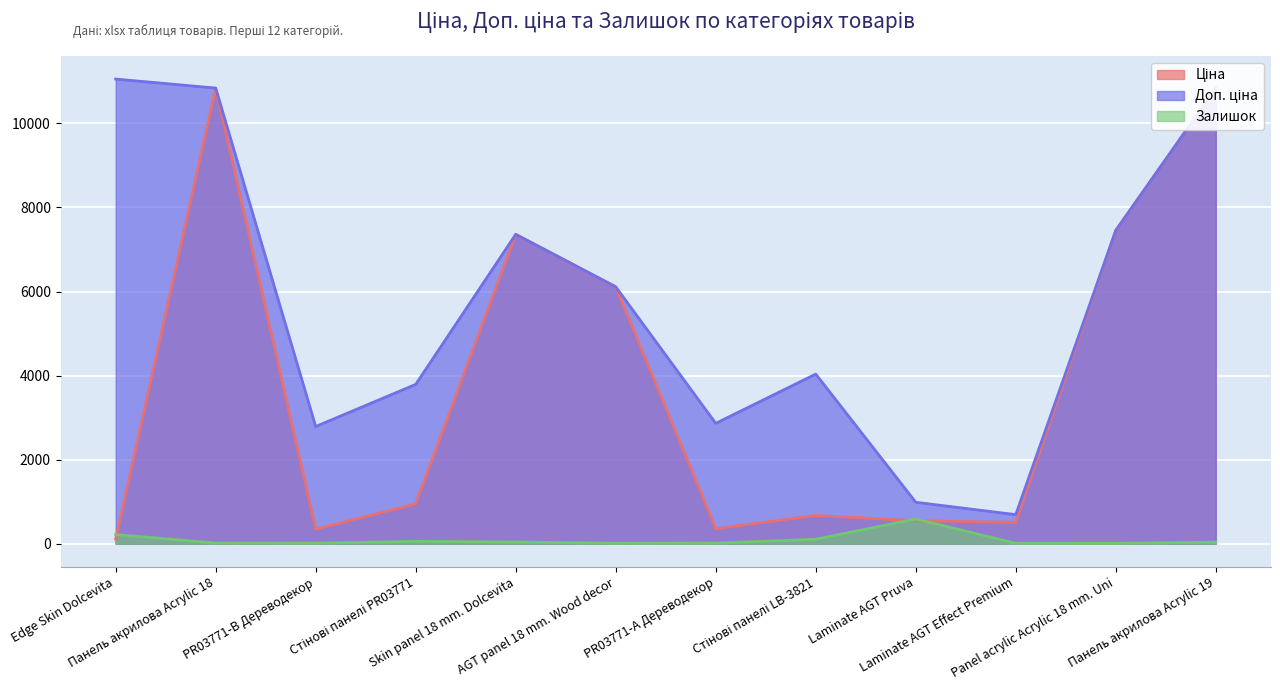

Reading left to right, transcribe all the data shown in this chart.

Ціна: 110.5	10840.1	348.6	947.6	7360.2	6112.5	358.0	672.7	546.4	510.6	7453.8	10840.1
Доп. ціна: 11055.0	10840.1	2789.2	3790.3	7360.2	6112.5	2863.8	4036.0	986.2	692.0	7453.8	10840.1
Залишок: 218.0	17.0	15.0	55.0	42.0	12.0	15.0	106.0	588.0	12.0	11.0	38.0